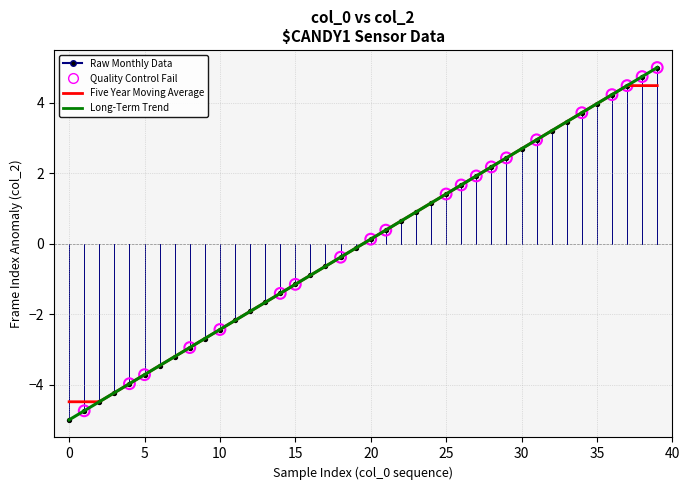

Does the chart have visible grid lines?

Yes